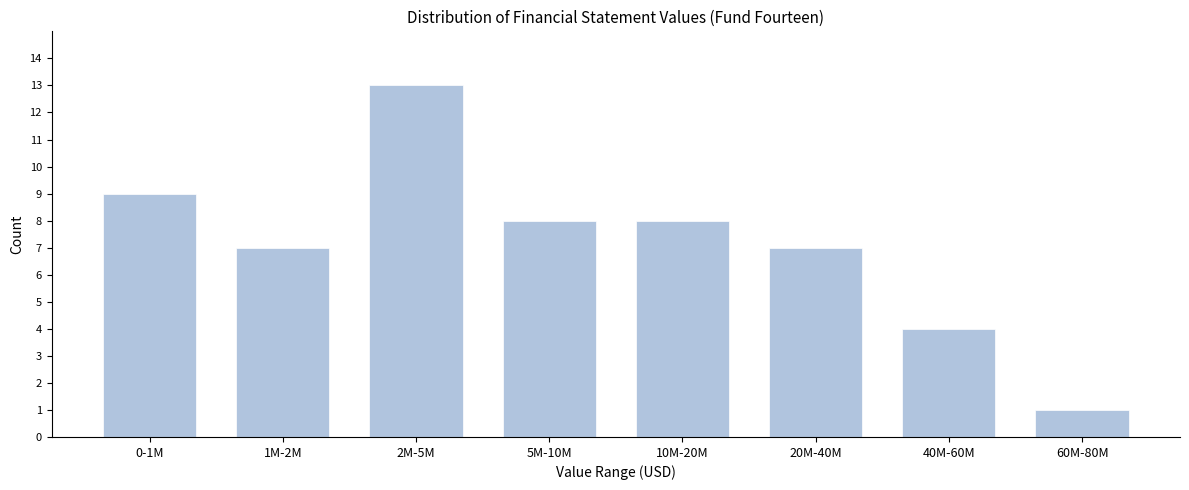

Reading right to left, transcribe all the data shown in this chart.

1	4	7	8	8	13	7	9